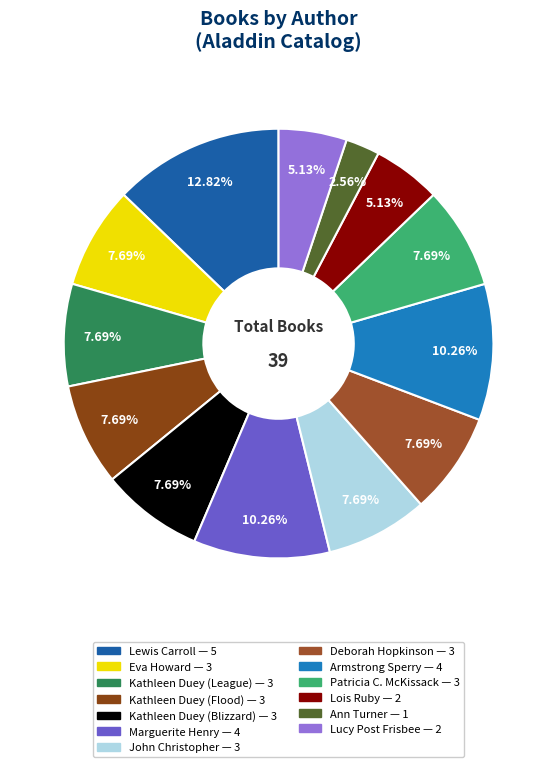

Is it true that Deborah Hopkinson is 1% of the pie?

False